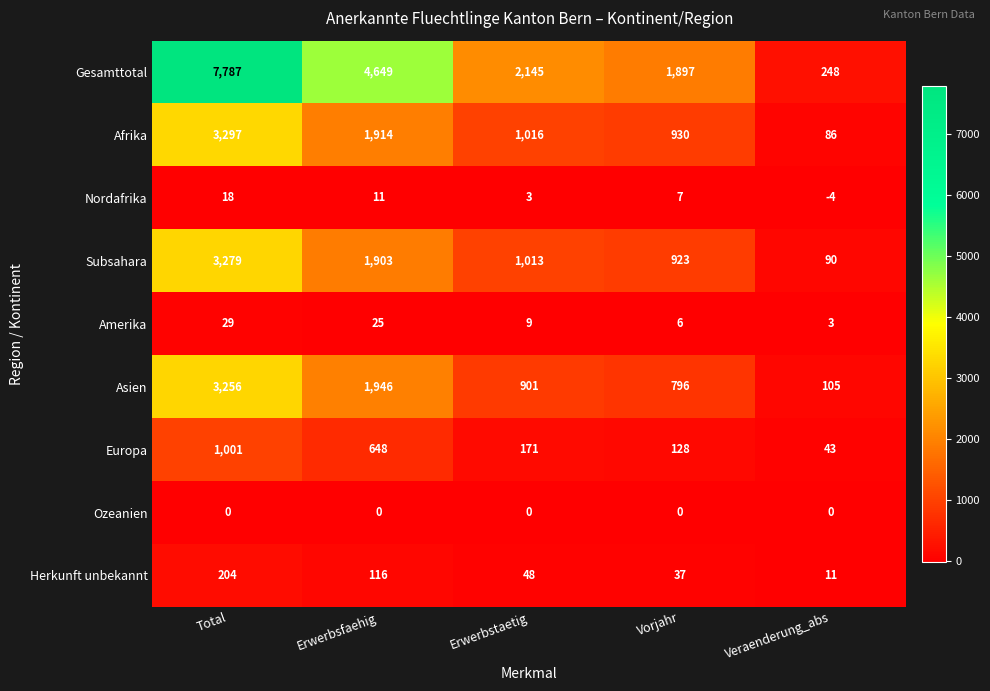

What is the sum of all Asien values?

7004